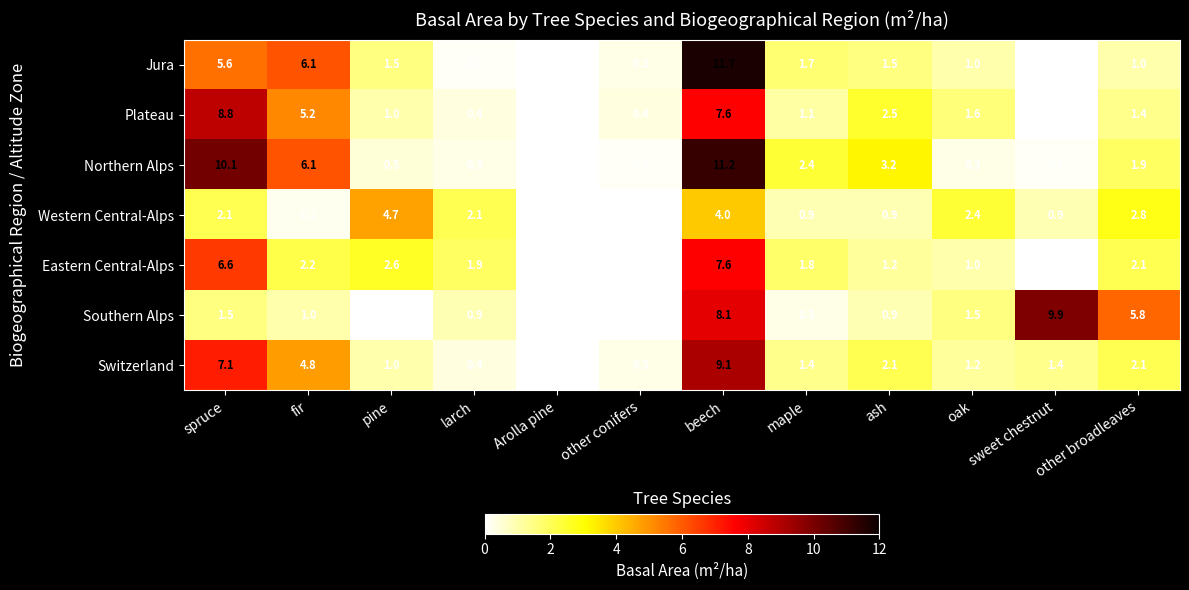

Which series has the widest spread of values?

Jura